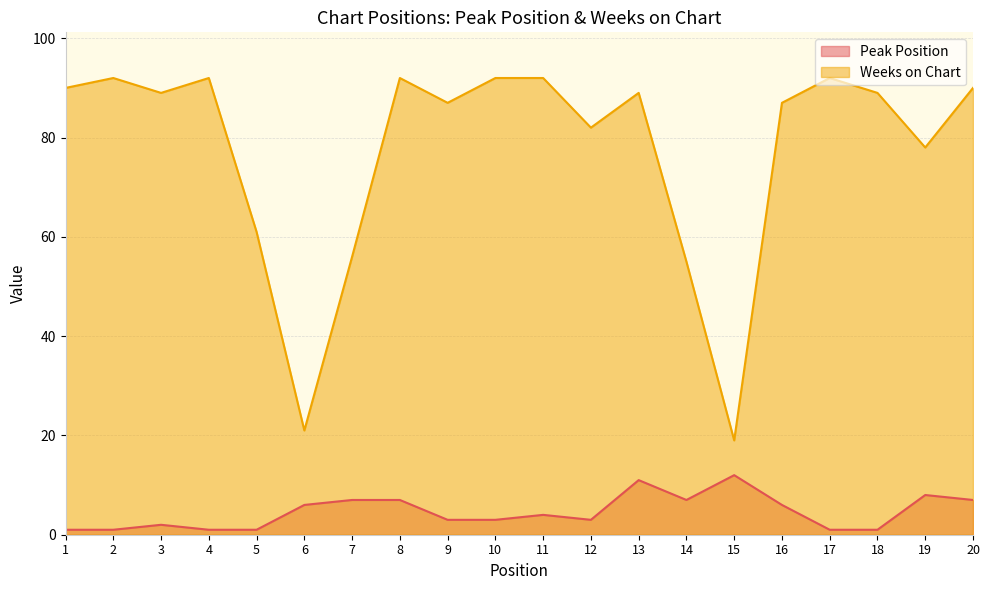

Reading right to left, transcribe all the data shown in this chart.

Peak Position: 20=7	19=8	18=1	17=1	16=6	15=12	14=7	13=11	12=3	11=4	10=3	9=3	8=7	7=7	6=6	5=1	4=1	3=2	2=1	1=1
Weeks on Chart: 20=90	19=78	18=89	17=92	16=87	15=19	14=55	13=89	12=82	11=92	10=92	9=87	8=92	7=56	6=21	5=61	4=92	3=89	2=92	1=90